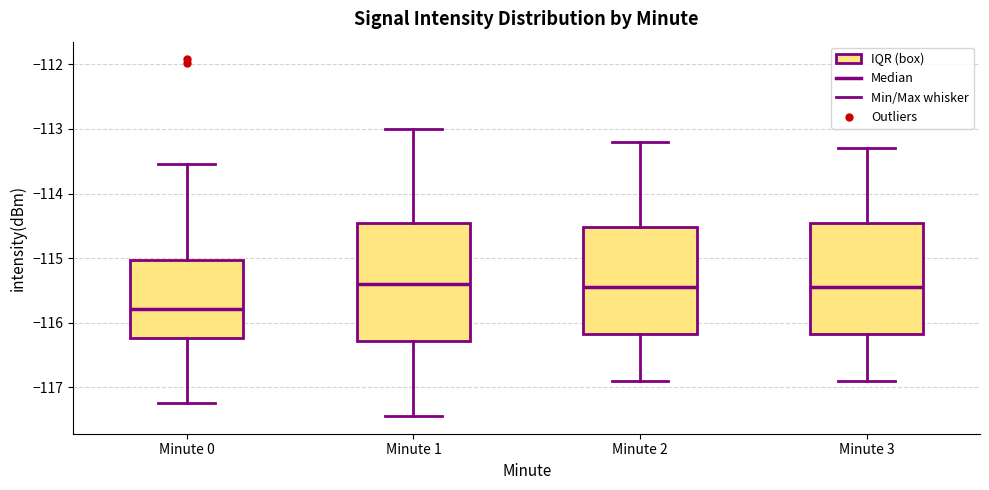

Reading left to right, transcribe this box plot: for each box, give where its median line is, the range the box spans, and where its two whiskers end, as read against the y-axis. The values are not printed on the chart, so give them approximately, as read against the axis.

Minute 0: median -115.8, box -116.2 to -115.0, whiskers -117.2 to -113.5
Minute 1: median -115.4, box -116.3 to -114.4, whiskers -117.4 to -113.0
Minute 2: median -115.4, box -116.2 to -114.5, whiskers -116.9 to -113.2
Minute 3: median -115.4, box -116.2 to -114.4, whiskers -116.9 to -113.3